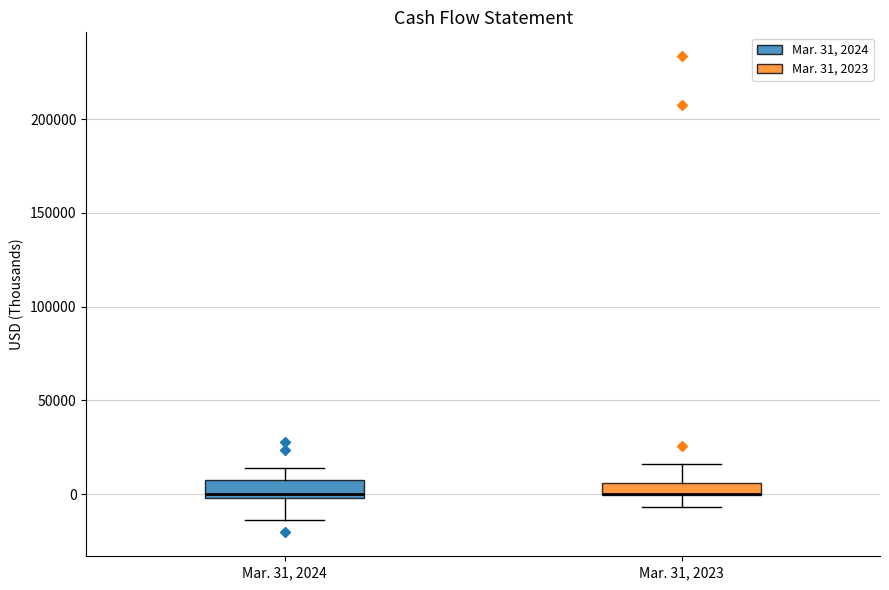

Where does the upper whisker of the box for Mar. 31, 2024 end on the y-axis? The values are not printed on the chart, so give them approximately, as read against the axis.

15000